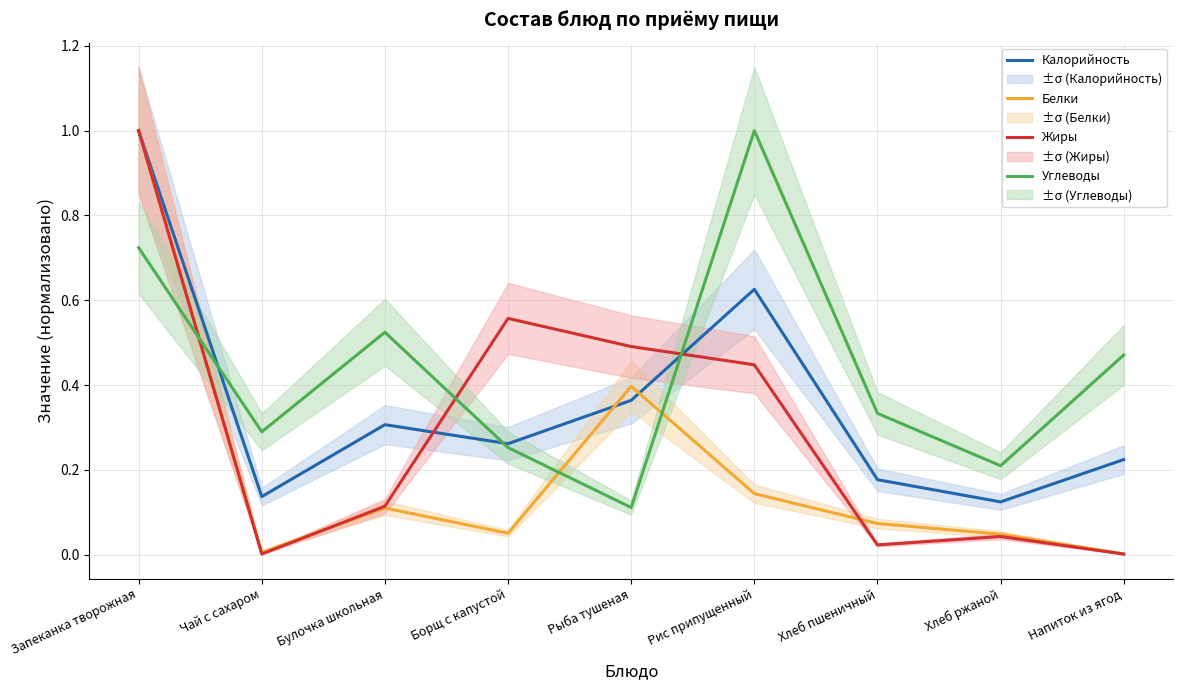

Is the value of Белки at Рыба тушеная greater than the value of Калорийность at Борщ с капустой?

Yes